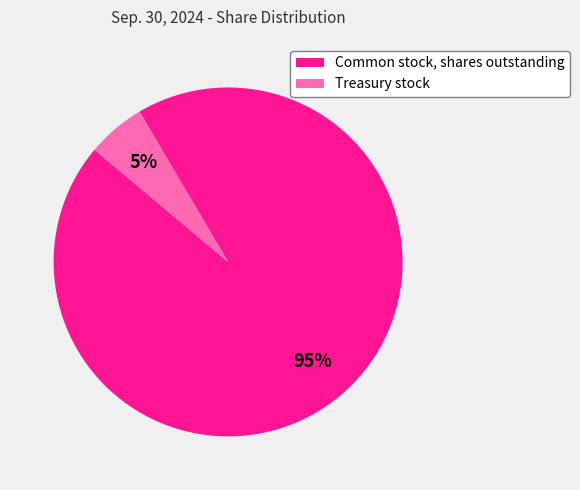

To the nearest percent, what portion does Common stock, shares outstanding represent?

95%